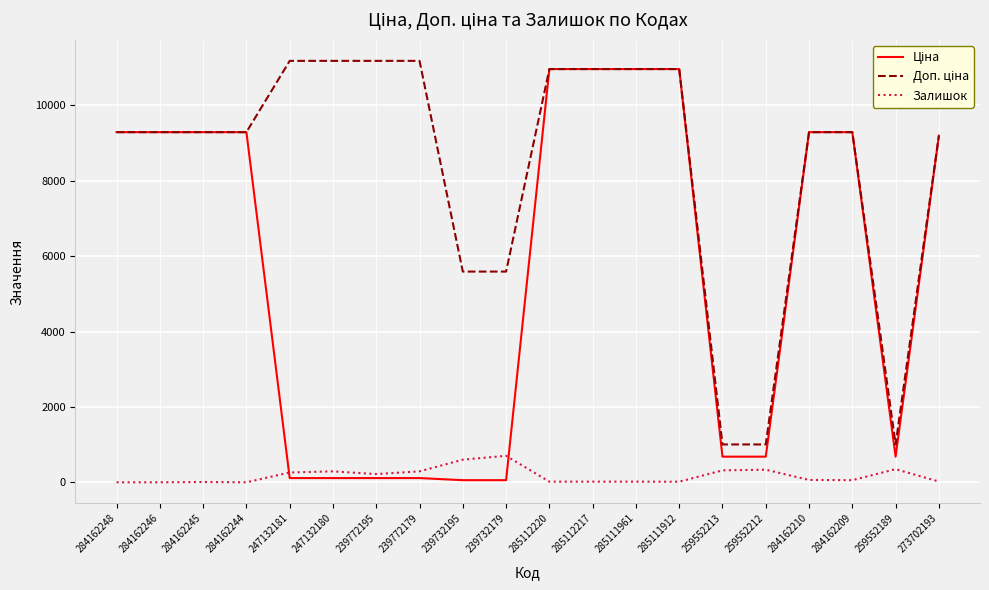

What is the greatest value displayed?

11182.0